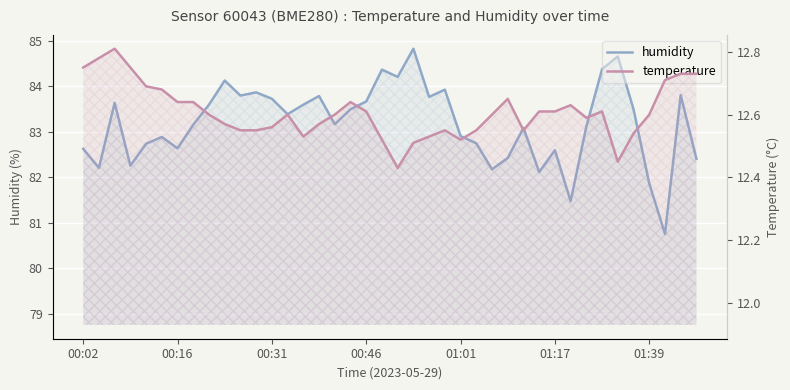

The temperature series shows 12.5 at 21. True or false?

True